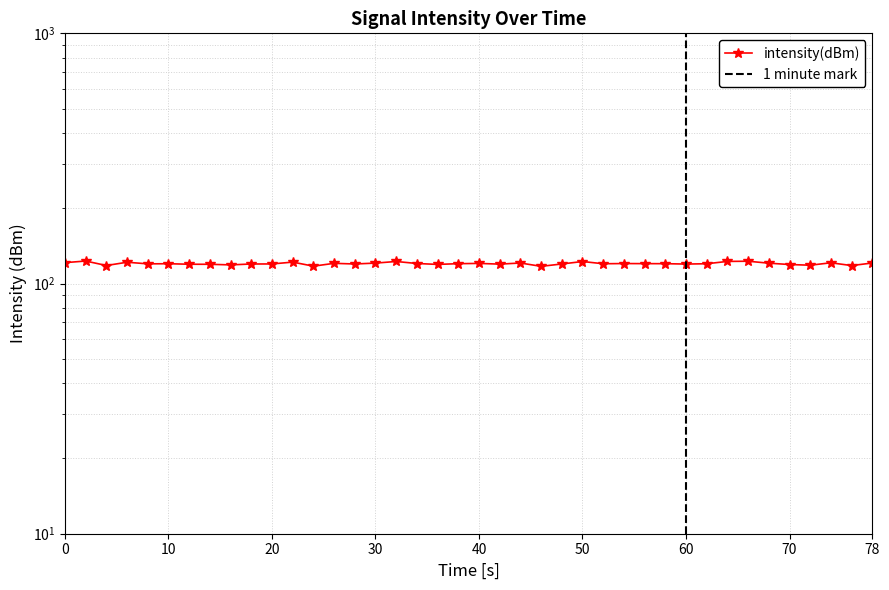

What is the greatest value displayed?

123.0